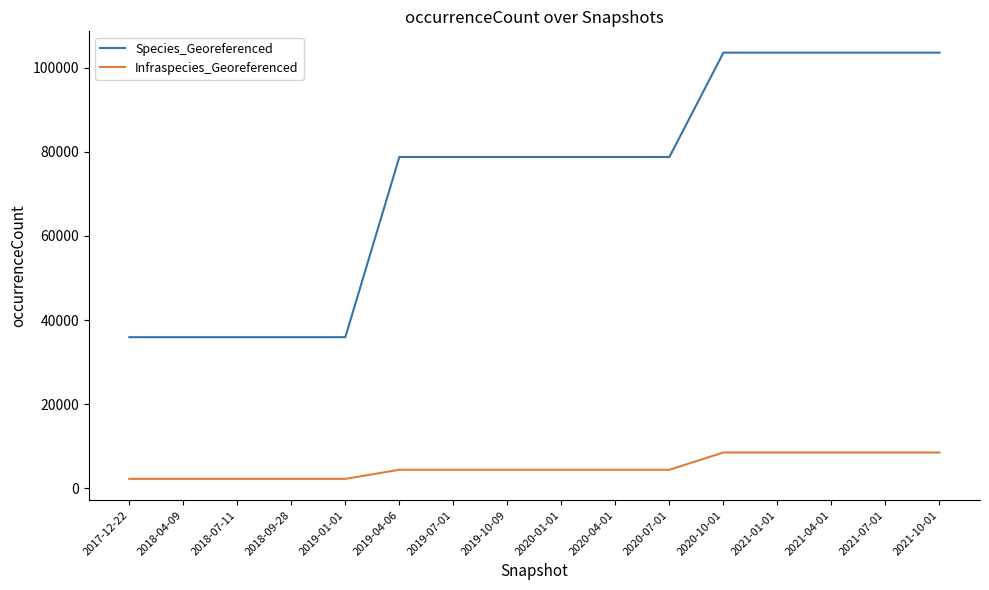

List the series in order of their overall mean, highest first.

Species_Georeferenced, Infraspecies_Georeferenced